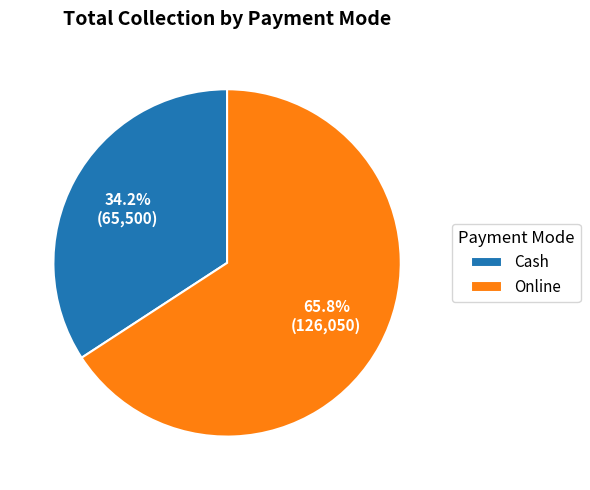

To the nearest percent, what portion does Cash represent?

34%